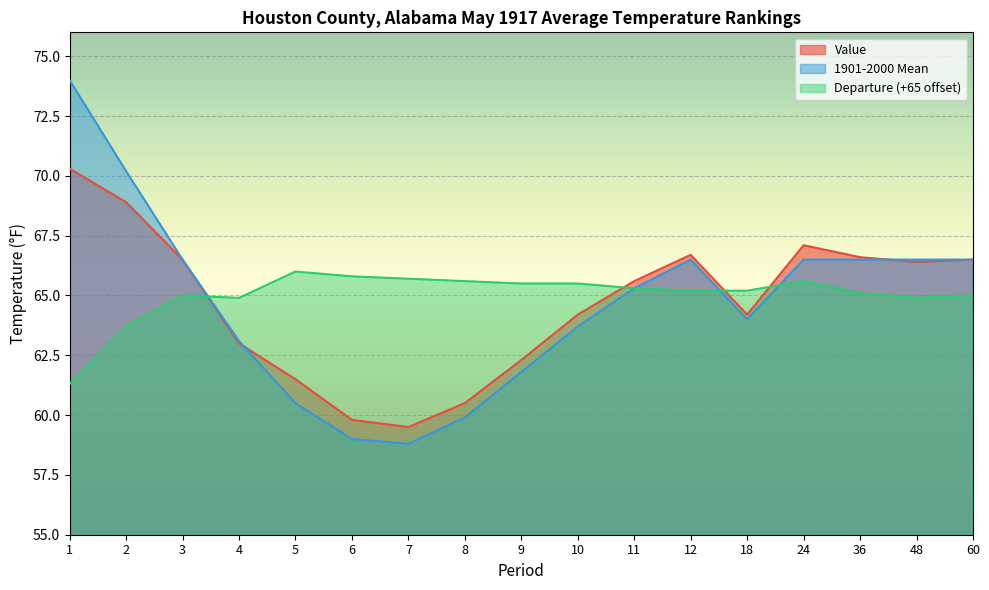

Where is the first local minimum for 1901-2000 Mean?

7